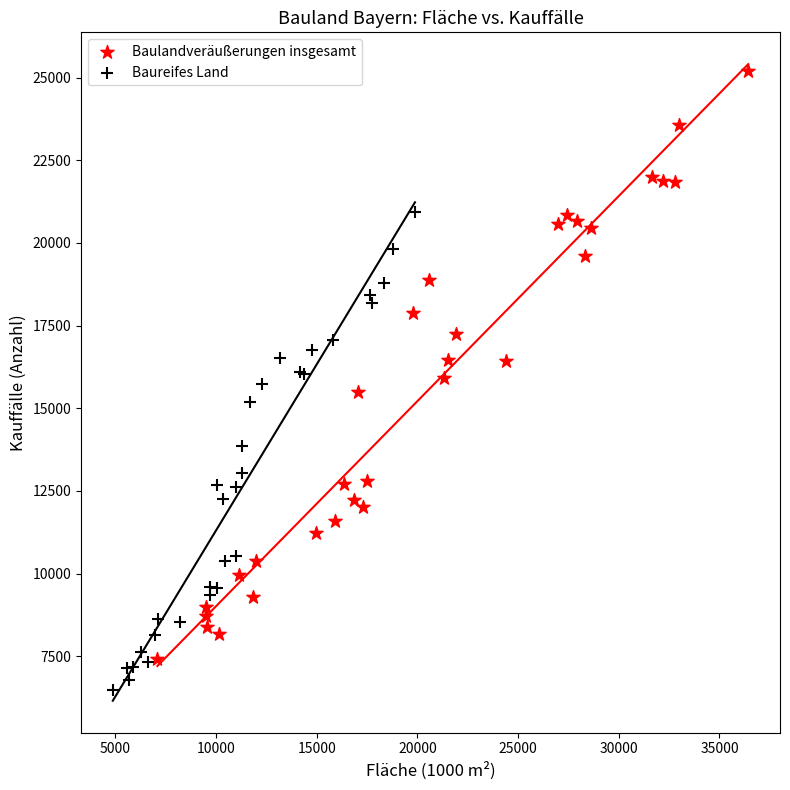

What are all the series names shown in the legend?

Baulandveräußerungen insgesamt, Baureifes Land